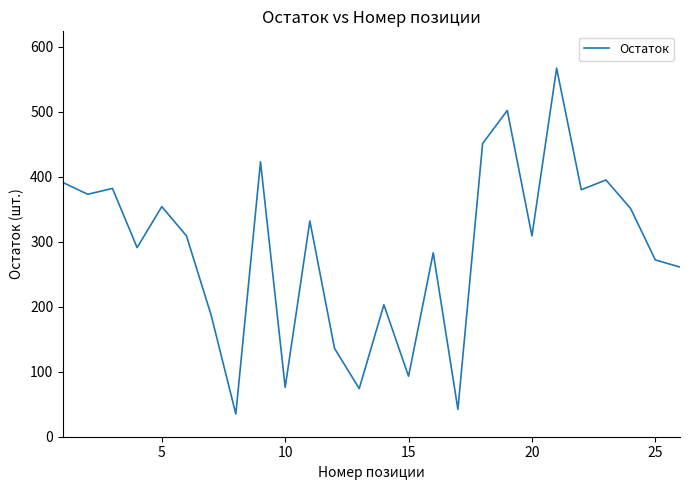

What is the difference between the maximum and minimum values?

532